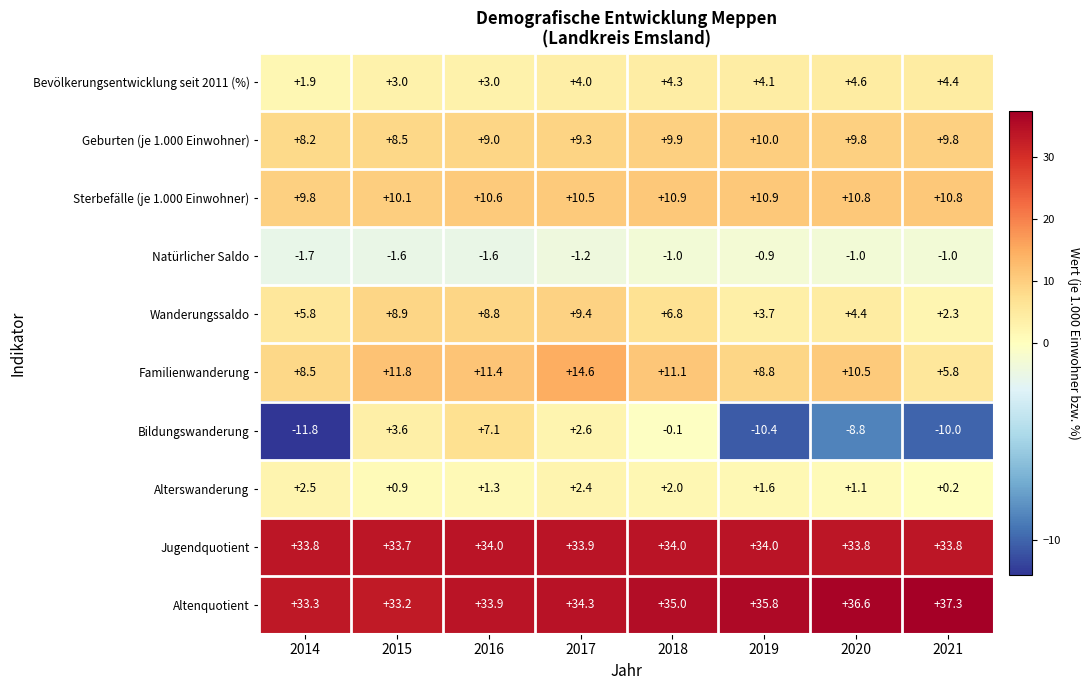

What is the sum of all Sterbefälle (je 1.000 Einwohner) values?

84.4